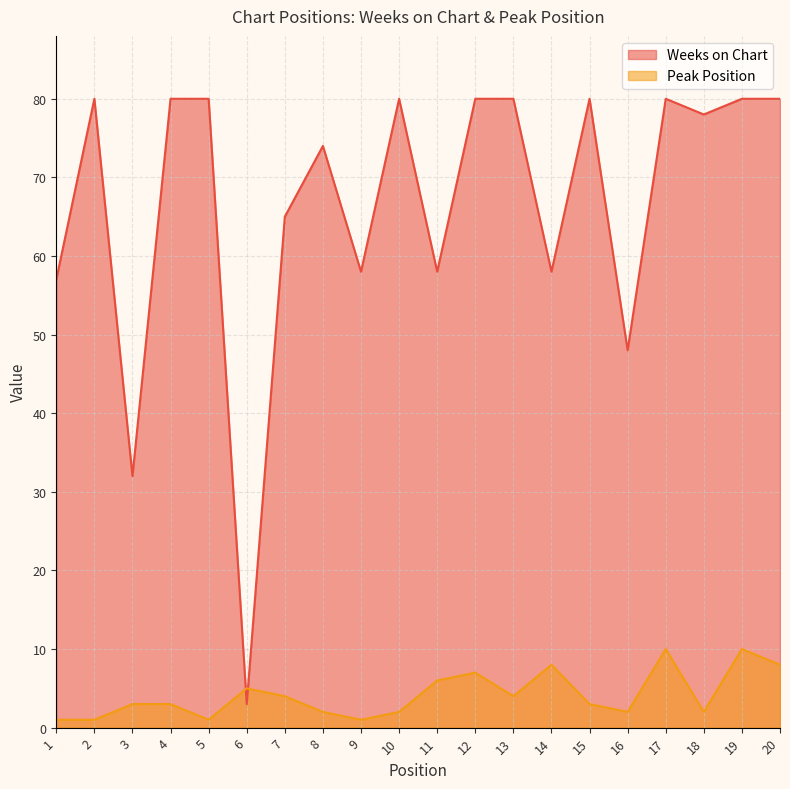

What is the value of the Weeks on Chart point at the 18th from the left?

78